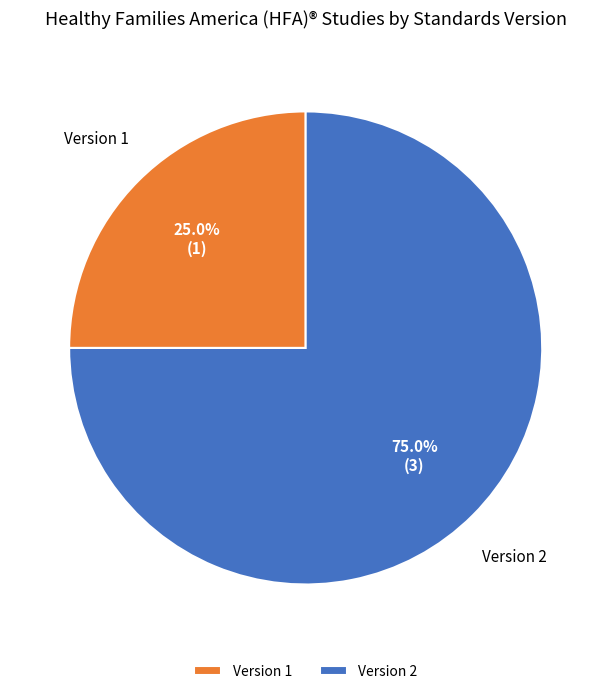

Which category has the smallest portion of the pie?

Version 1